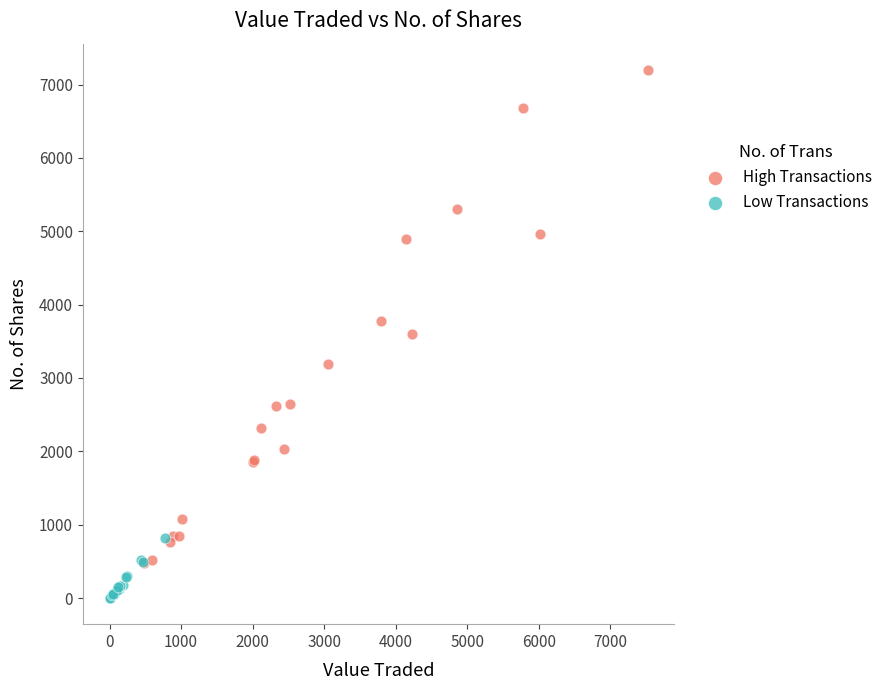

What are all the series names shown in the legend?

High Transactions, Low Transactions